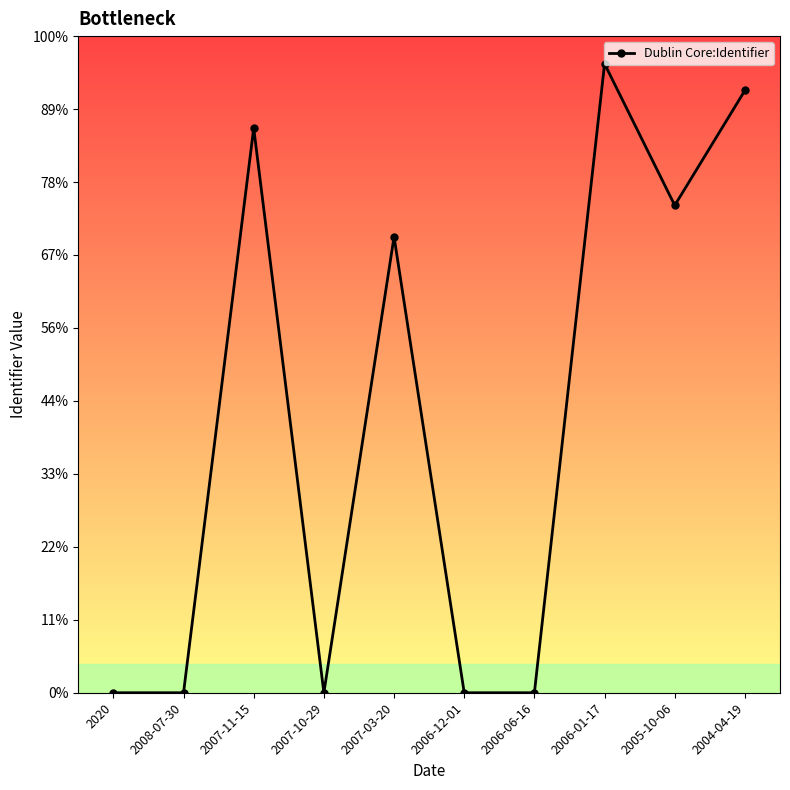

Is this an area chart (filled region under the line)?

No